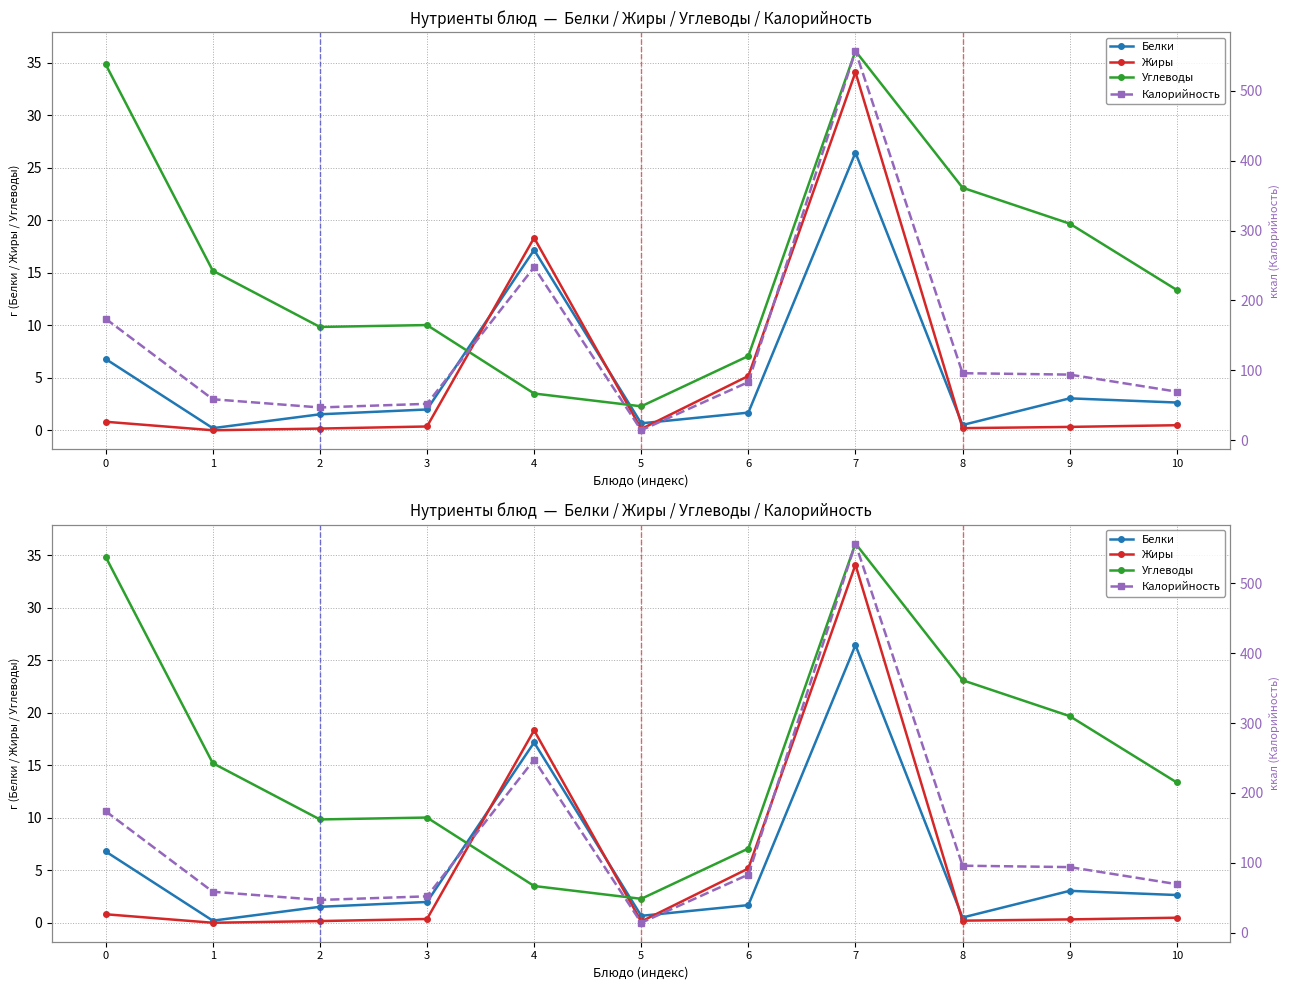

The value of Белки at 8 is 0.3. True or false?

False